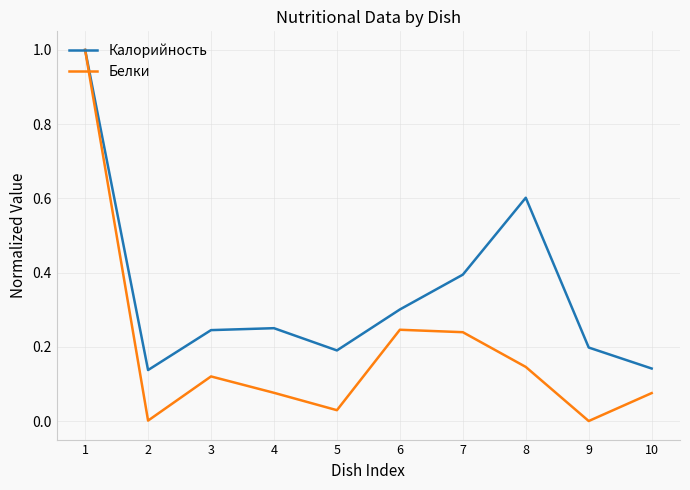

Count the Калорийность values in the range 0 to 1.

10